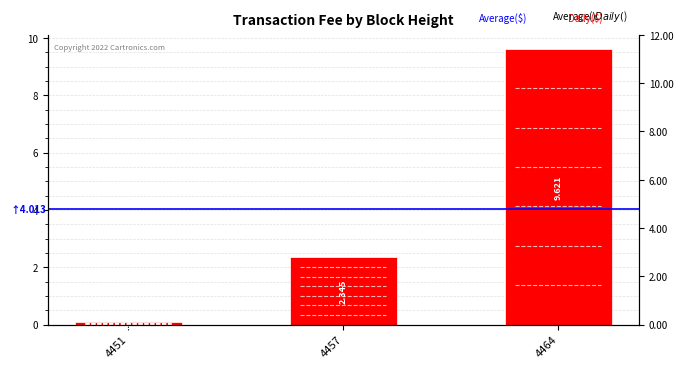

Where is the data nearest to the value 4?

4457